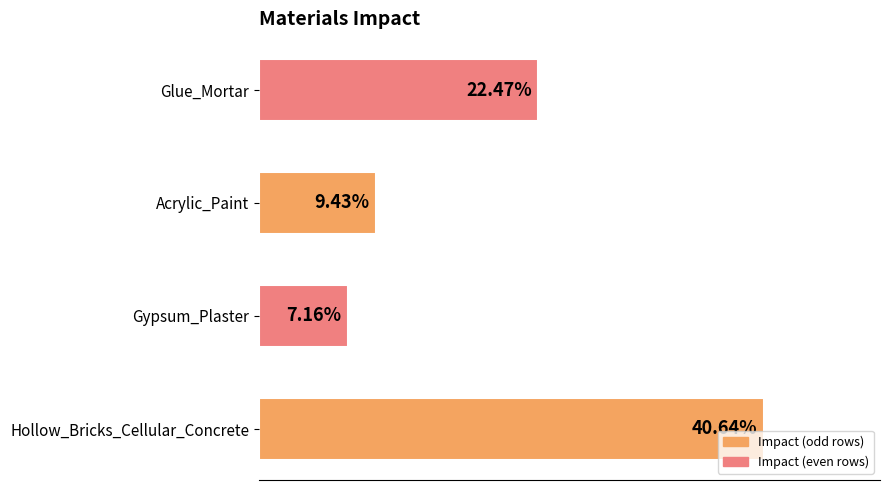

What is the average value?

0.2